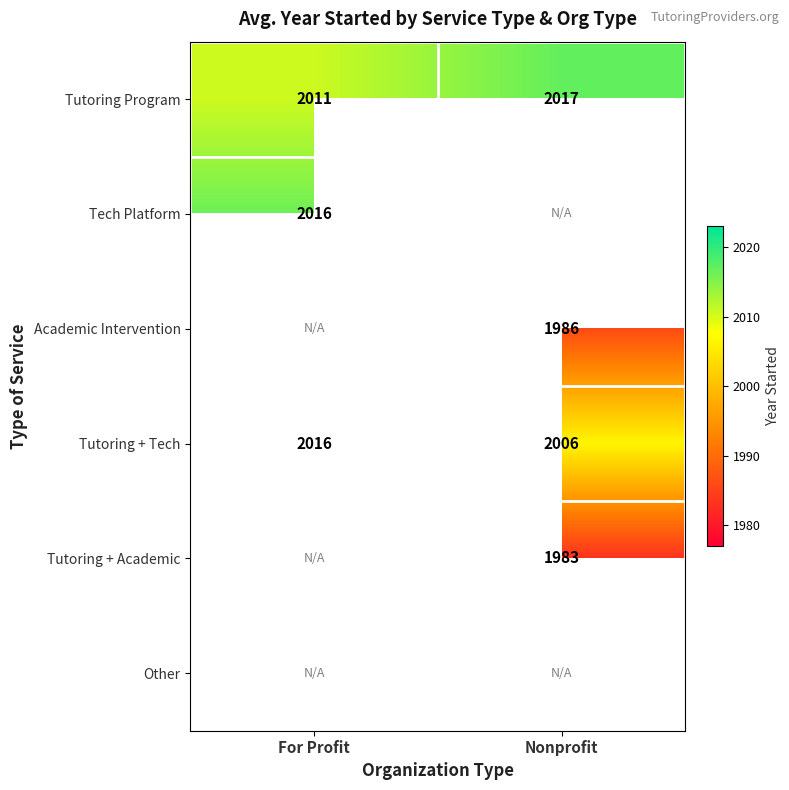

Is the value of Tutoring + Tech at For Profit greater than the value of Tutoring Program at For Profit?

Yes